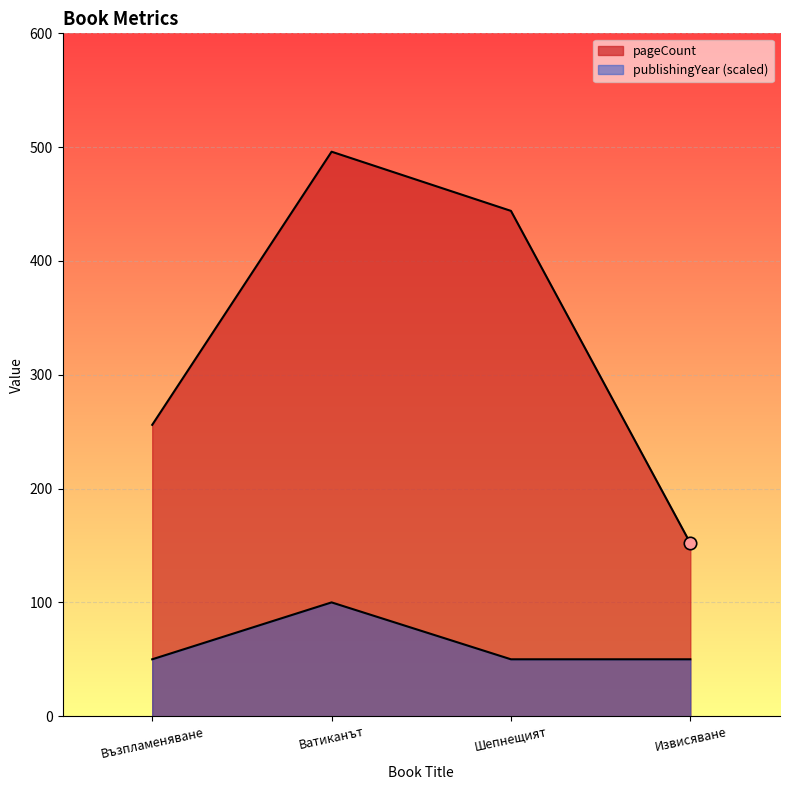

Which series has the largest total across all categories?

pageCount